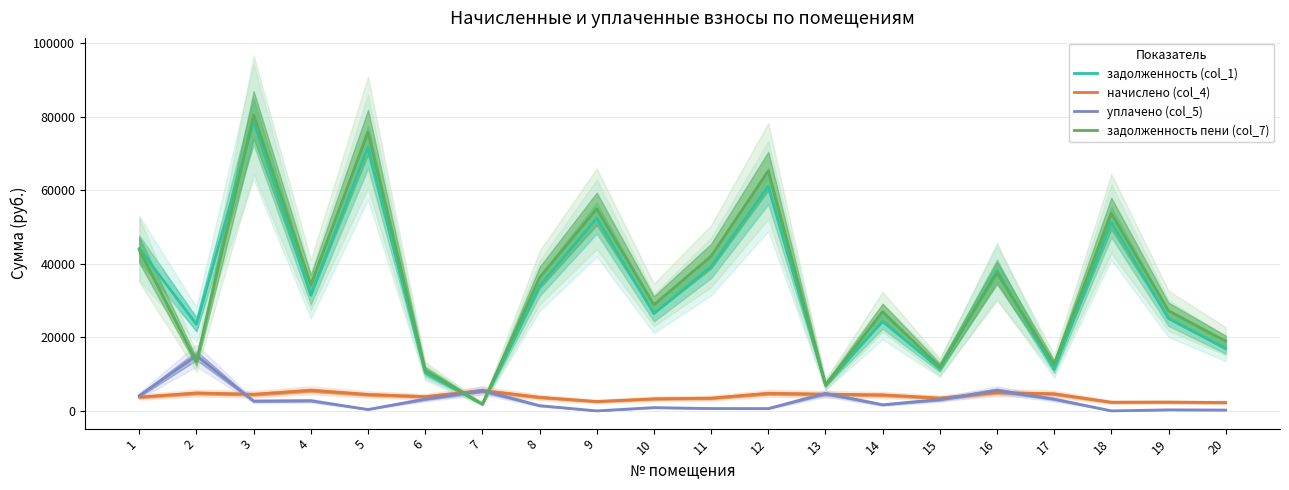

How many series are shown in this chart?

4